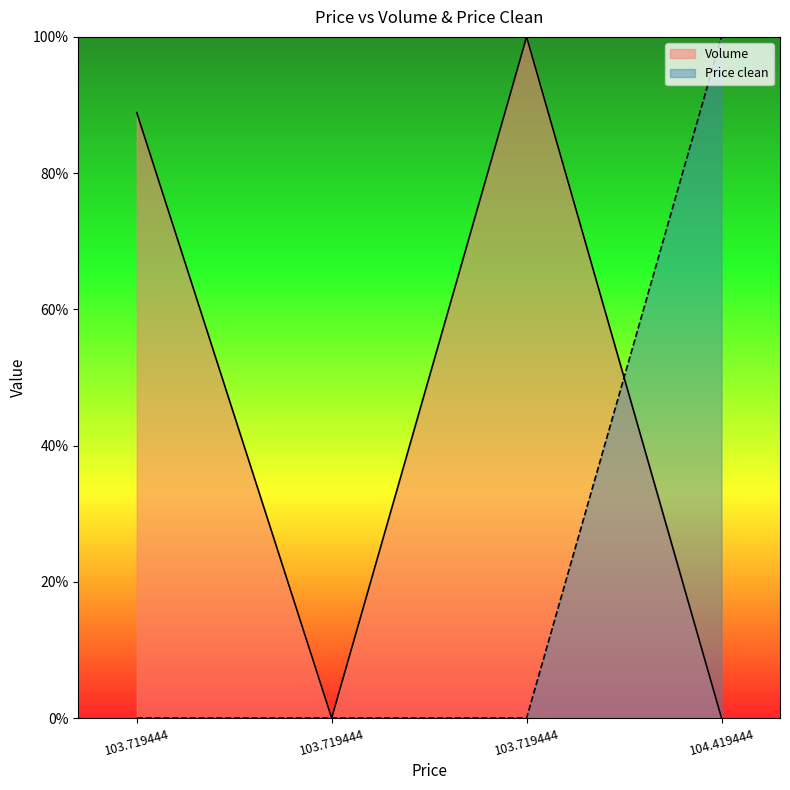

In Volume, how many points are higher than both neighbors (excluding endpoints)?

1